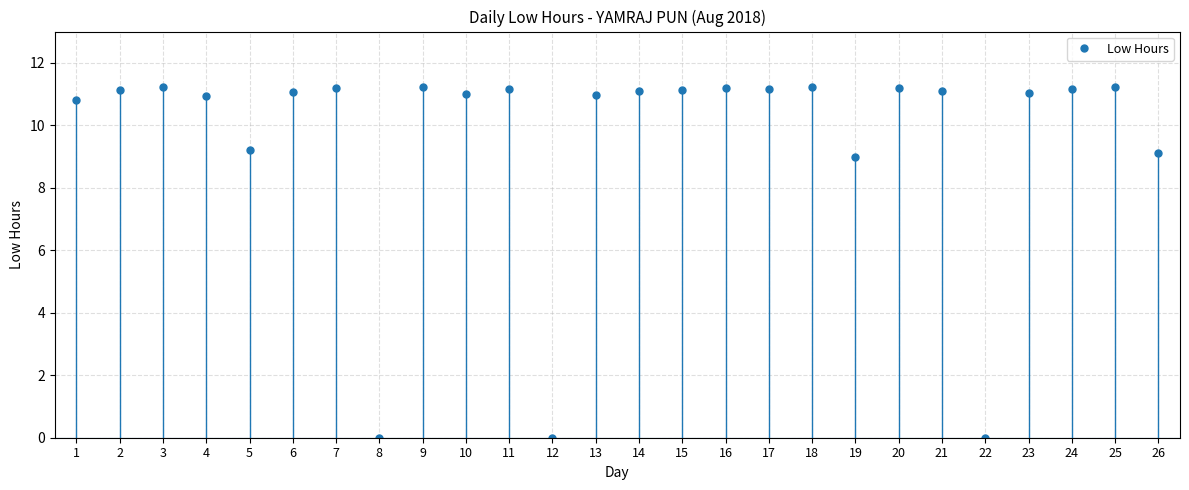

What is the average value?

9.6